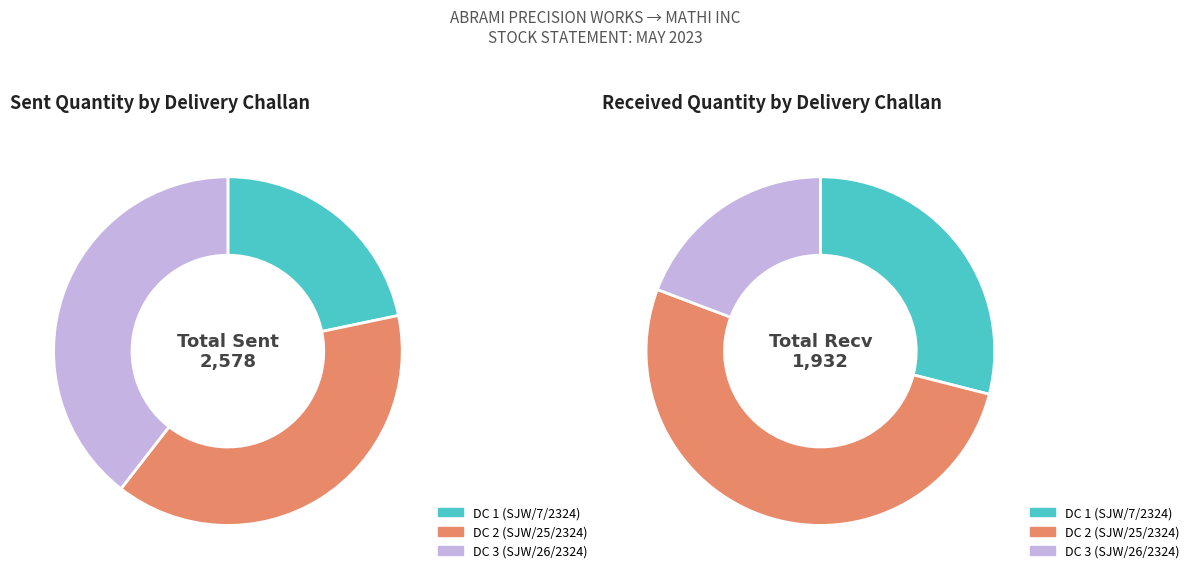

Which slice is the largest?

DC 3 (SJW/26/2324)